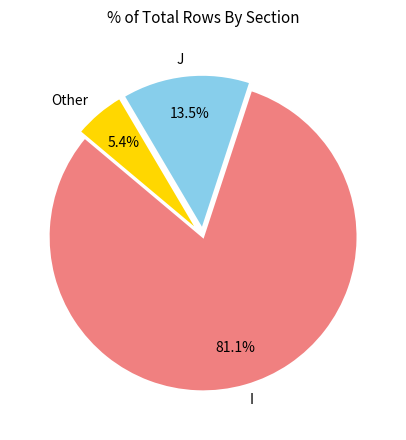

Is there a majority slice in this chart?

Yes